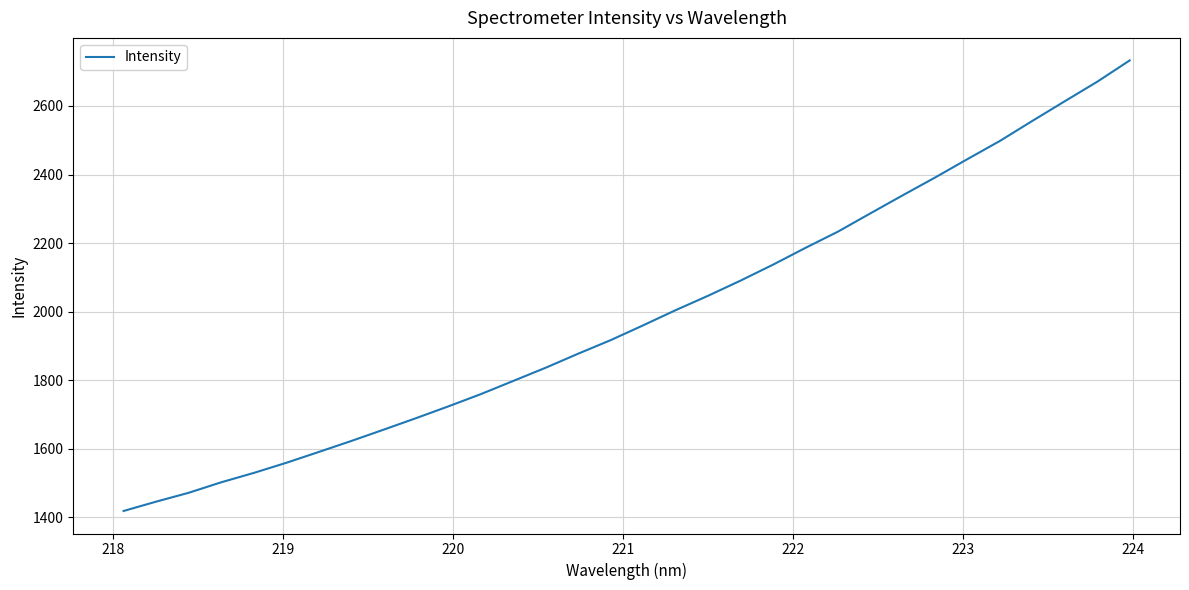

How many lines are shown in the chart?

1